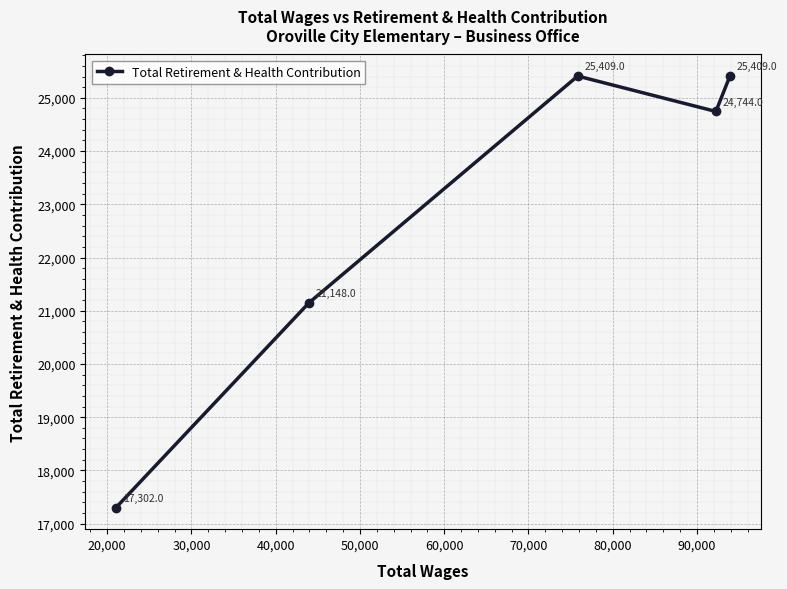

What is the average value?

22802